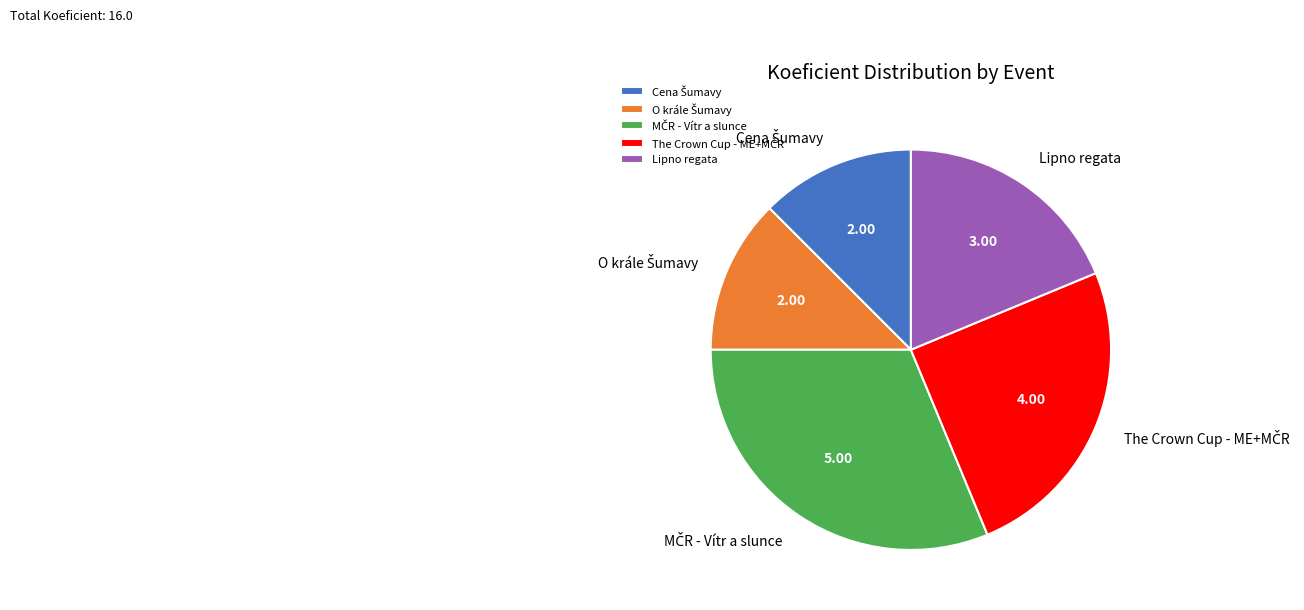

Does any single category account for the majority?

No